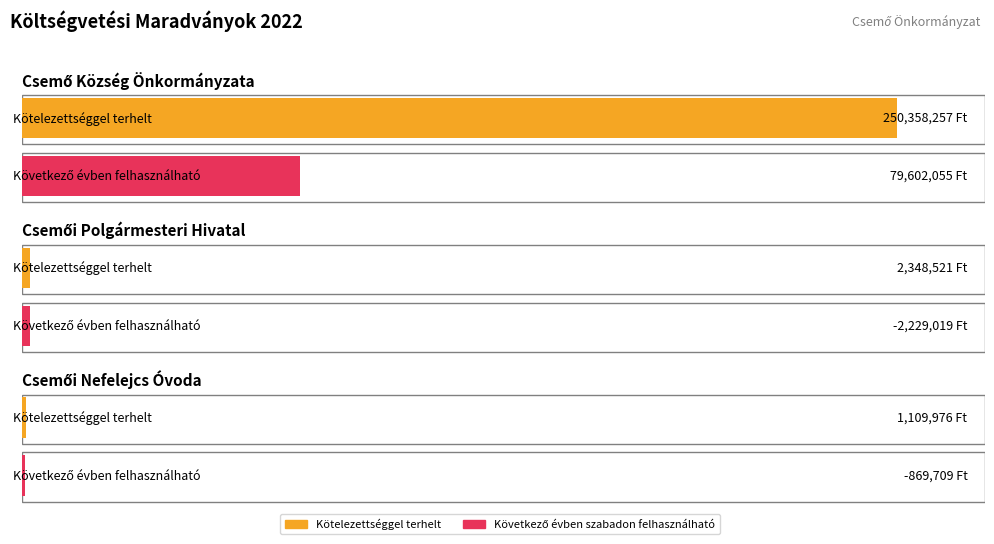

What is the sum of the Következő évben szabadon felhasználható values at Csemői Nefelejcs Óvoda and Csemő Község Önkormányzata?

78732346